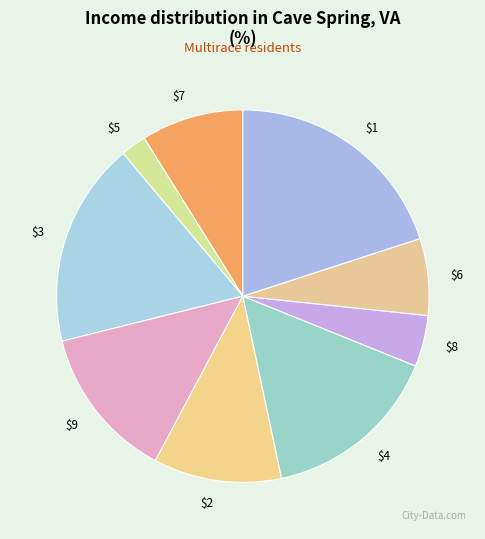

Which slice is the largest?

$1